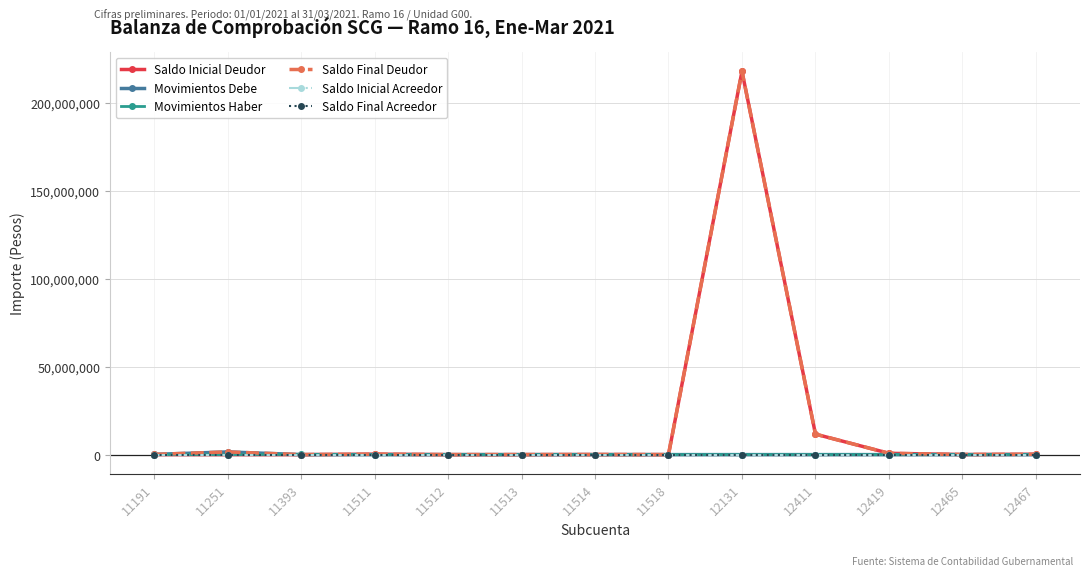

What is the difference between the highest and lowest values at 12465?

46539.2